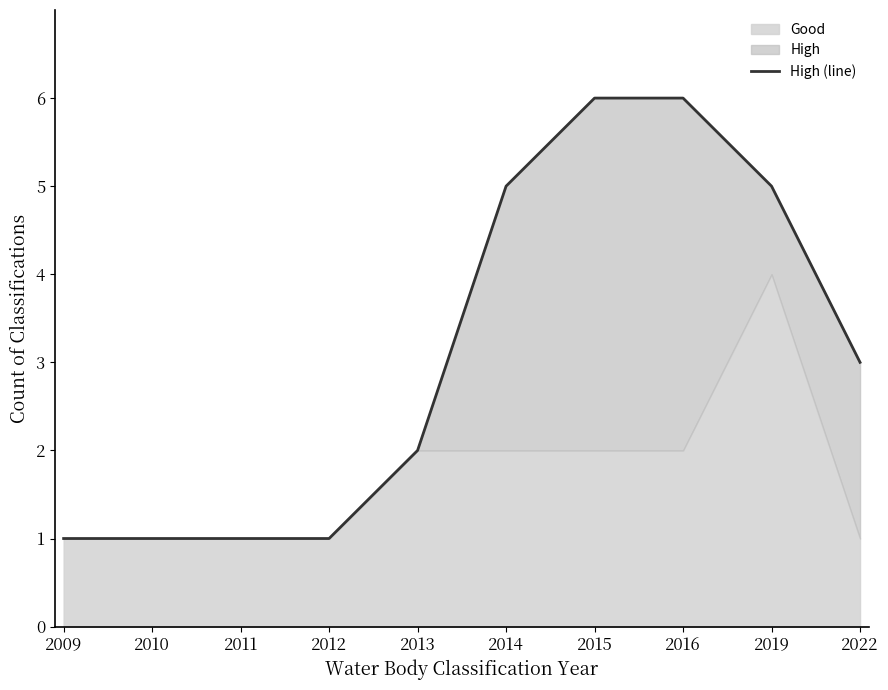

Which category has the highest value across all series?

2015